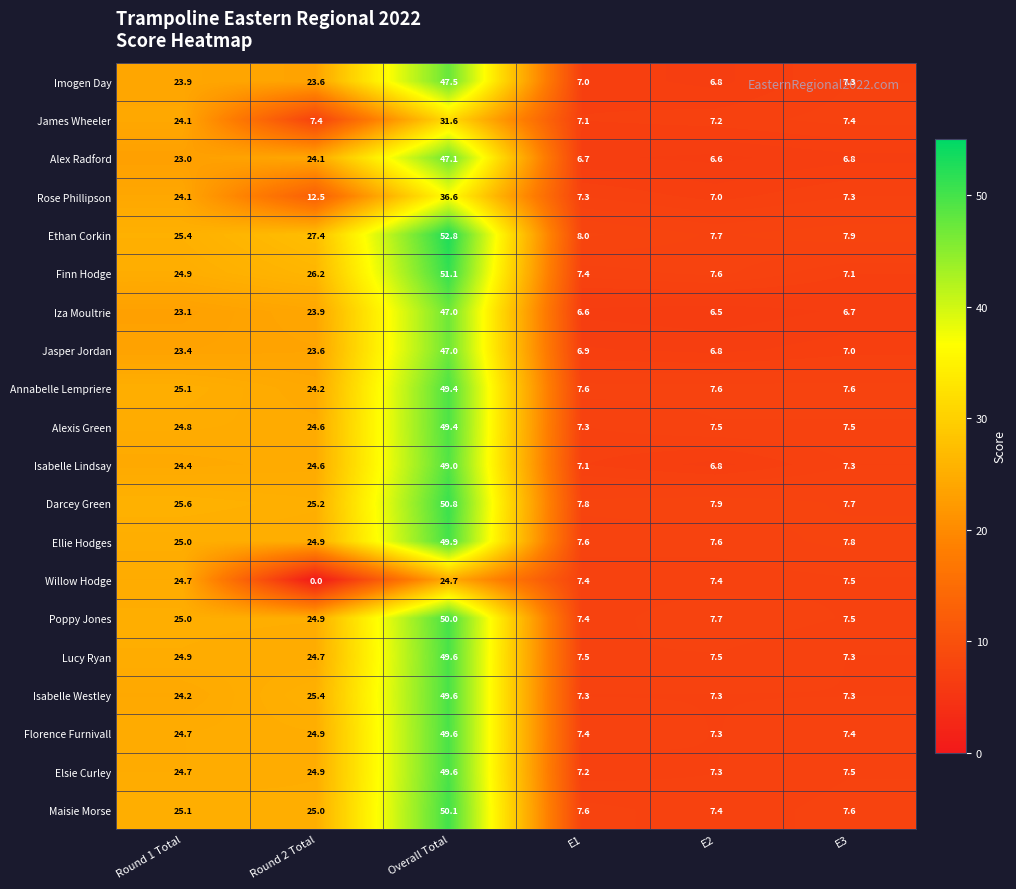

Where is Alexis Green nearest to the value 28?

Round 1 Total